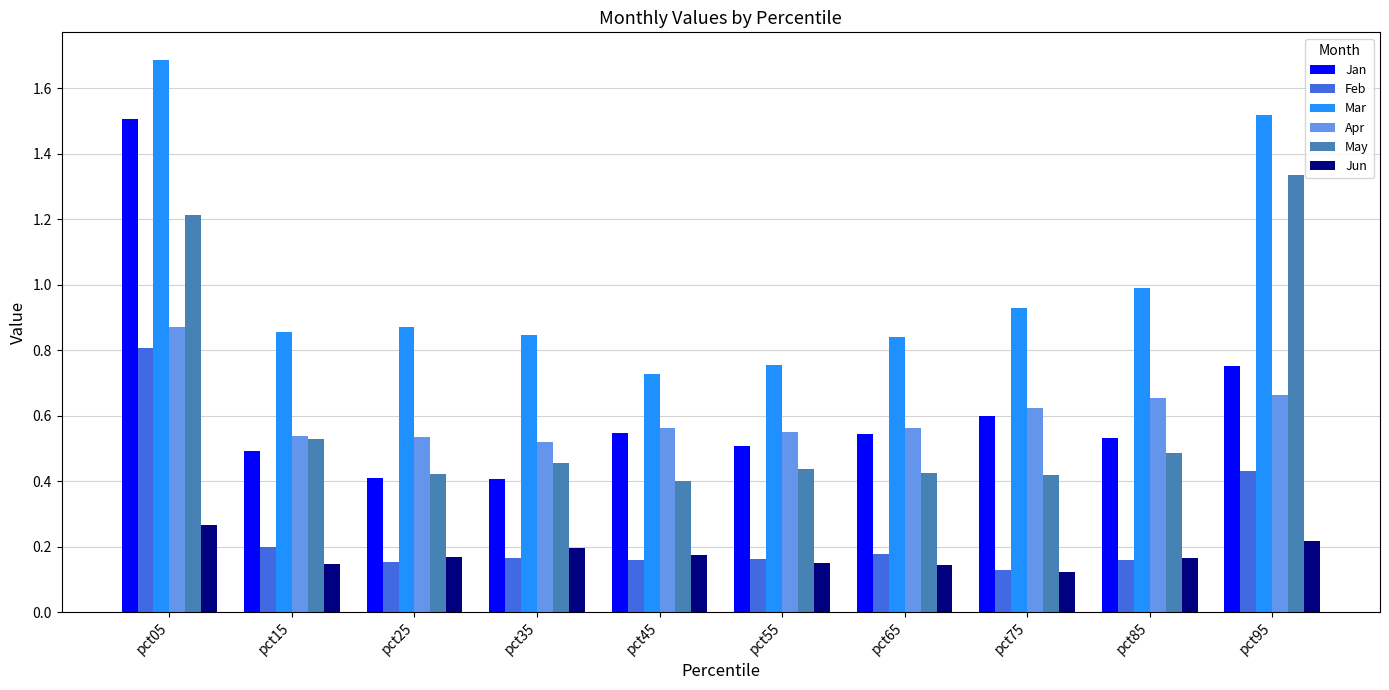

Count the number of data series in this chart.

6